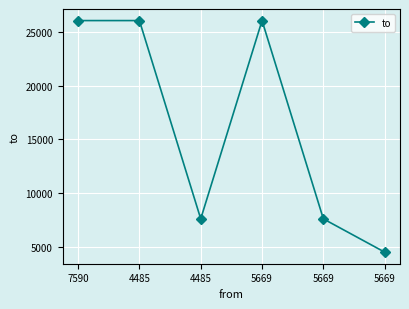

True or false: the data has more than 2 interior local peaks.

False